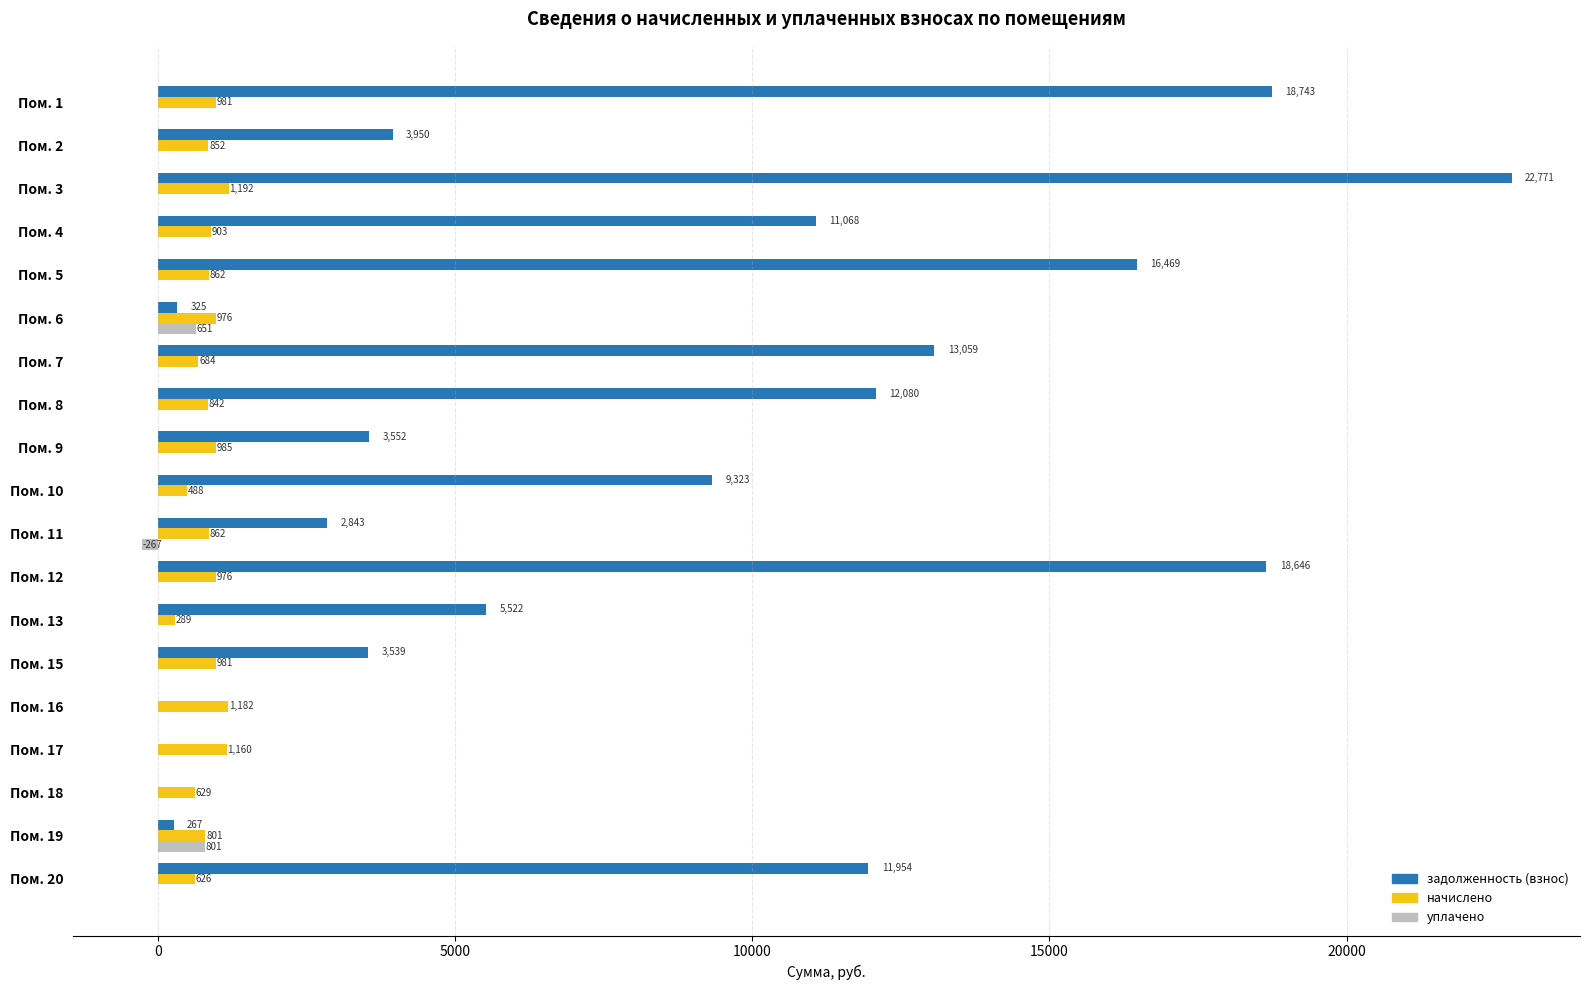

Which series has the largest total across all categories?

задолженность (взнос)